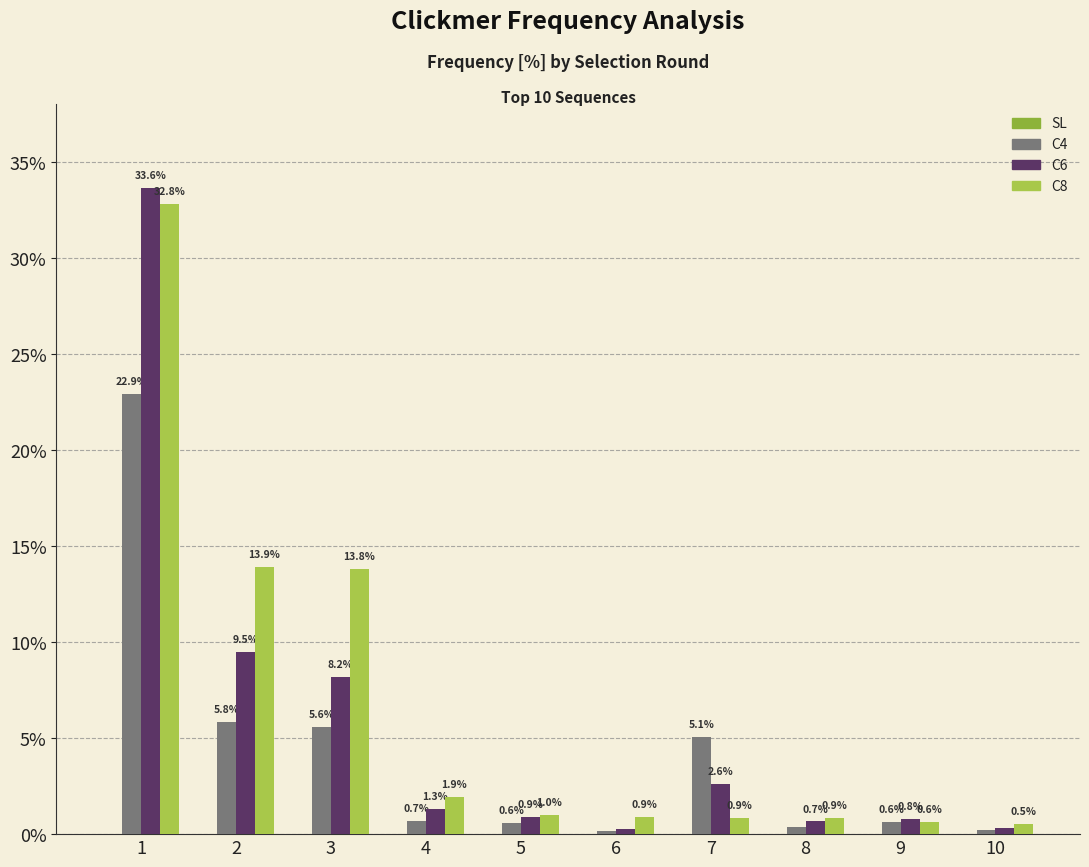

Rank the categories by C4 value from highest to lowest.

1, 2, 3, 7, 4, 9, 5, 8, 10, 6